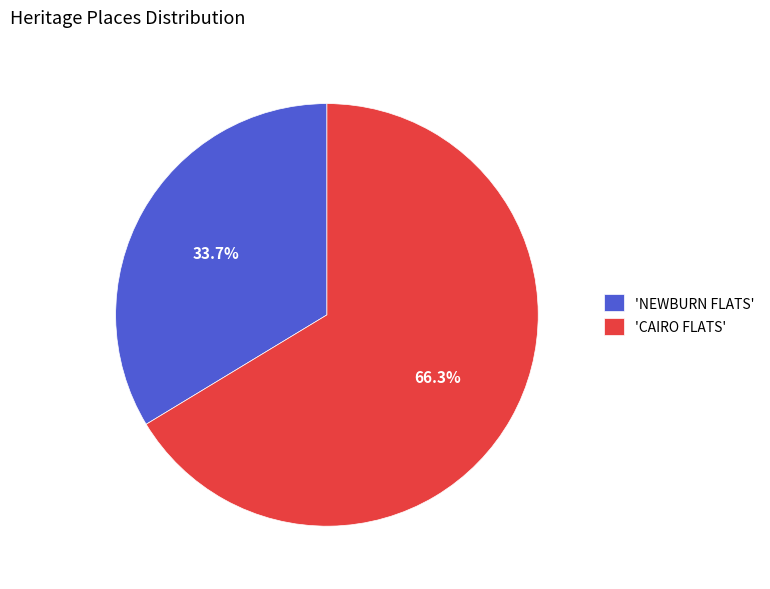

Does any single category account for the majority?

Yes